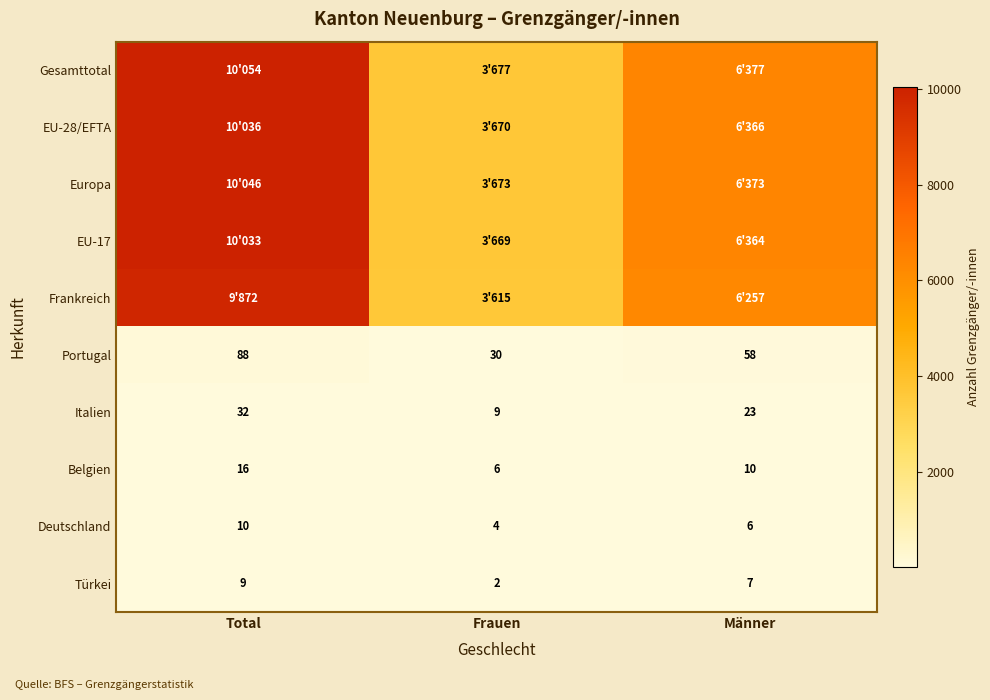

At which category does the chart reach its minimum across all series?

Frauen